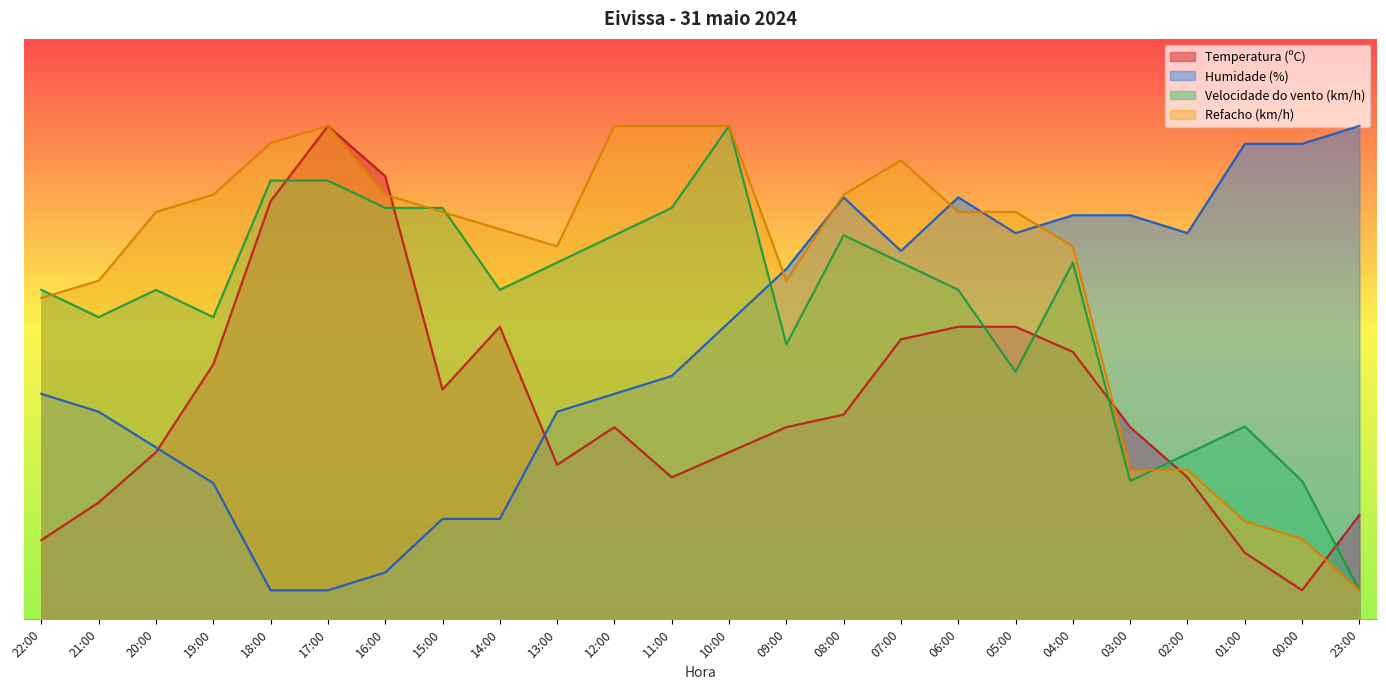

What is the value of the Humidade (%) point at the 11th from the left?

38.8